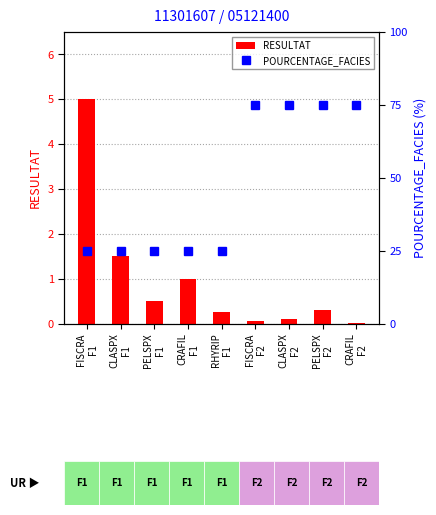

Which series has the largest total across all categories?

POURCENTAGE_FACIES